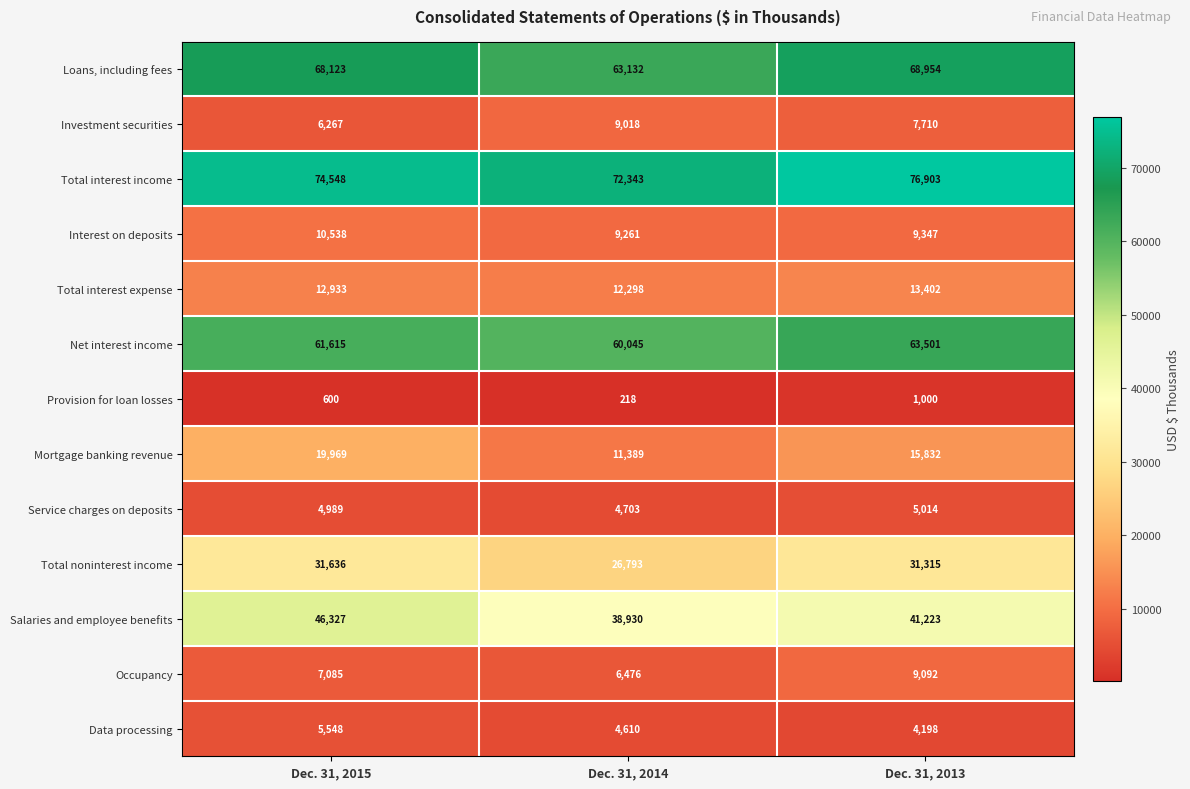

True or false: Total noninterest income has a value of 13553 at Dec. 31, 2015.

False